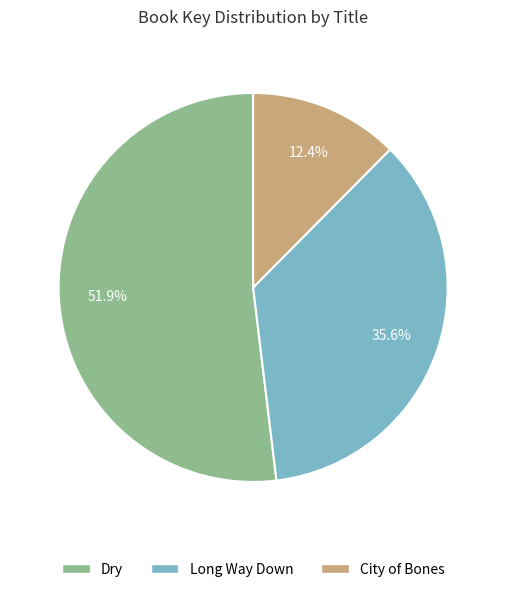

Approximately how many times larger is the value at Long Way Down compared to City of Bones?

2.9